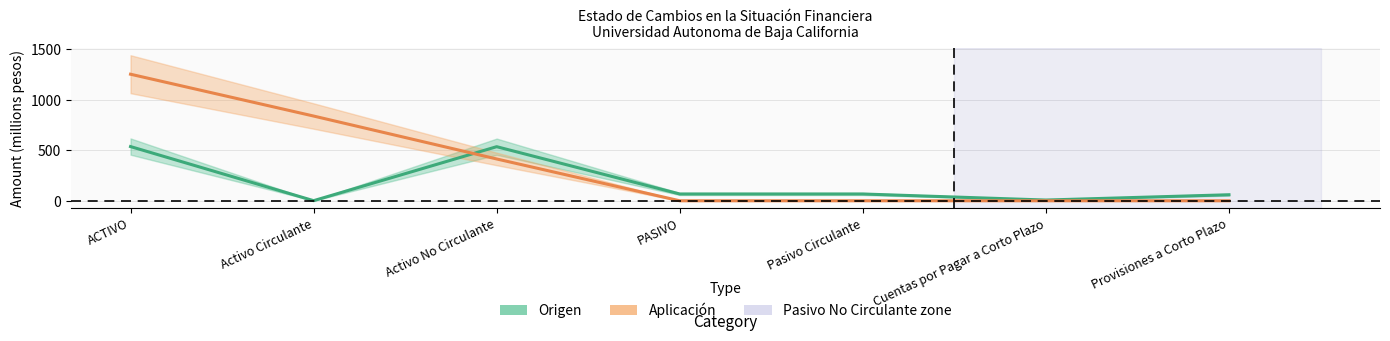

Reading left to right, transcribe all the data shown in this chart.

Origen: 537.0	1.2	535.8	67.4	67.4	7.4	59.7
Aplicación: 1253.4	839.2	414.2	0.0	0.0	0.0	0.0